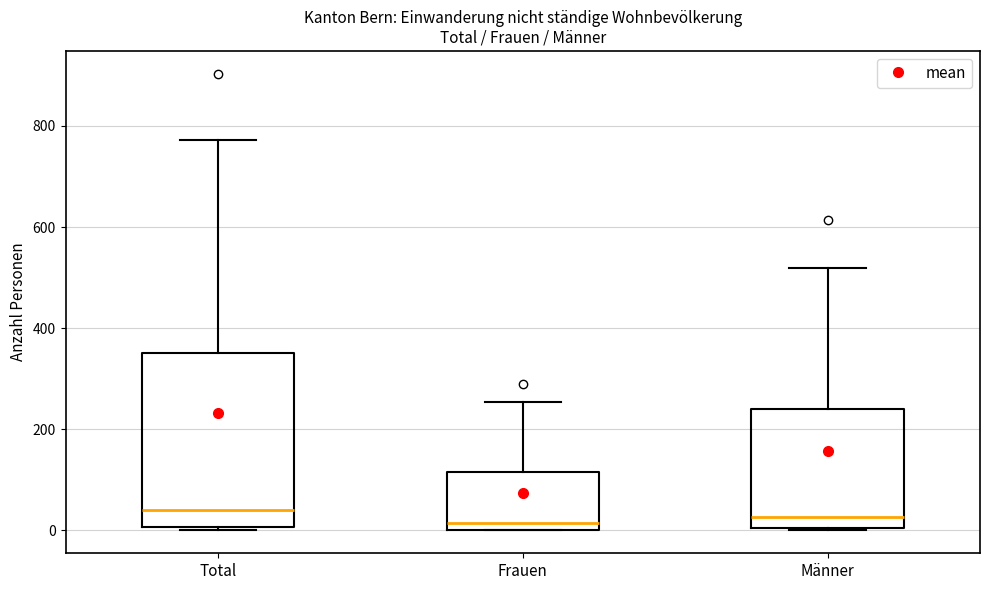

Which box is the tallest, from its lower edge to its upper edge?

Total